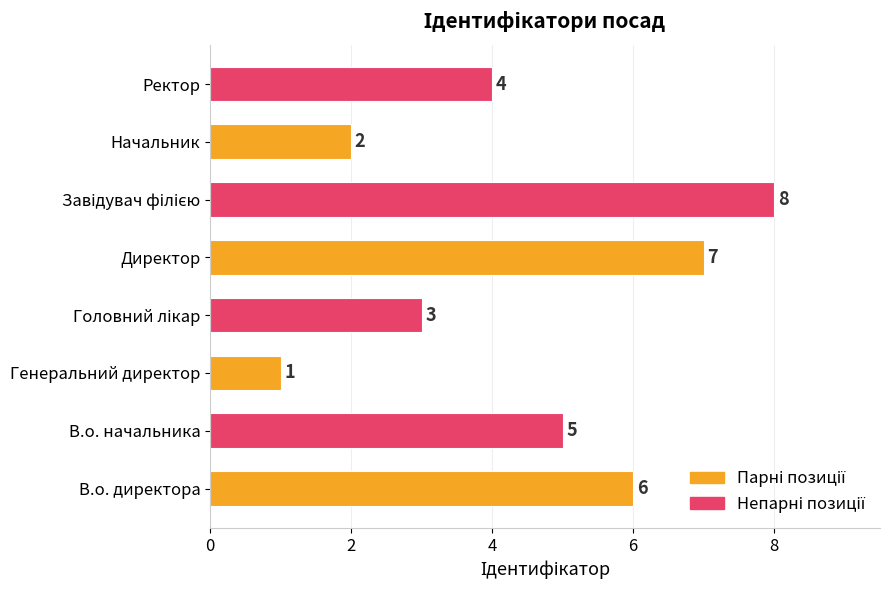

What is the greatest value displayed?

8